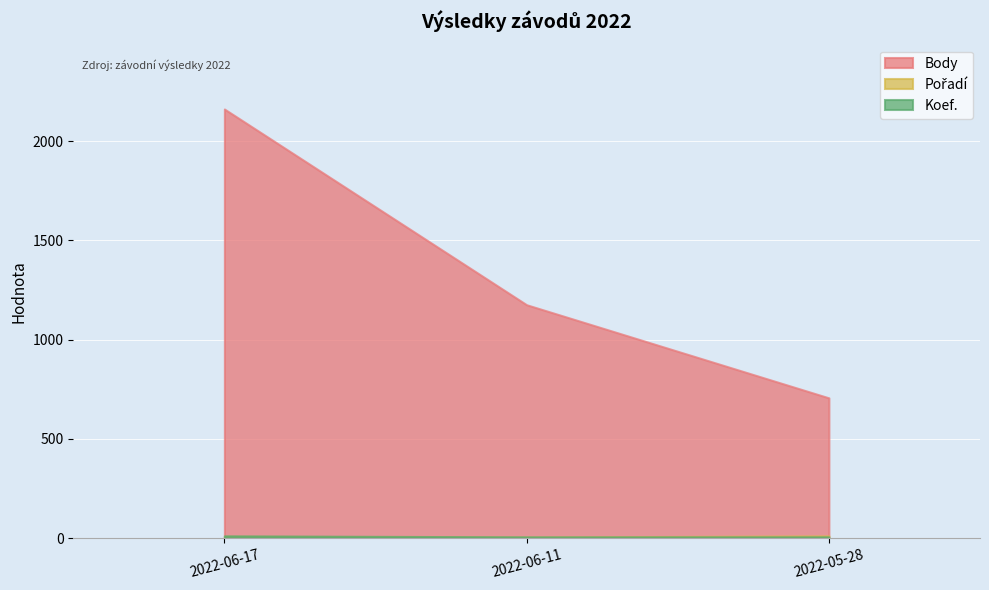

What is the difference between the maximum and minimum values in the Pořadí series?

6